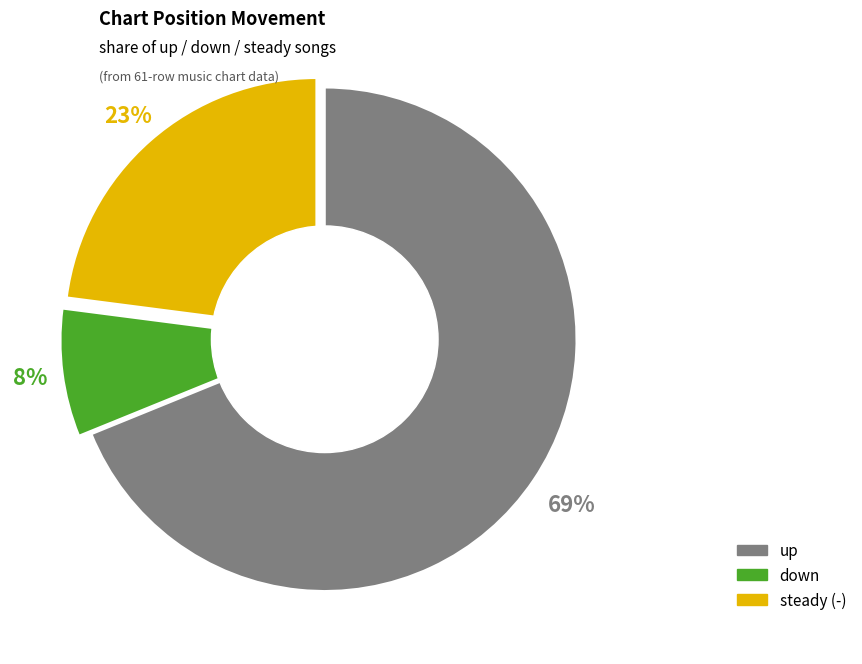

To the nearest percent, what is the difference between the largest and smallest slice percentages?

61%